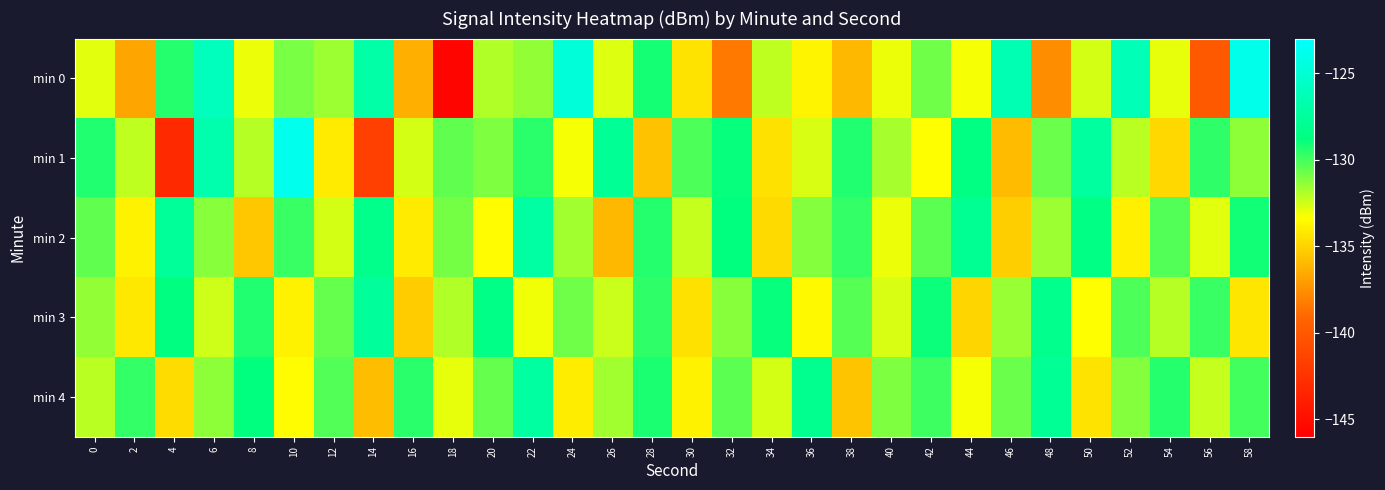

At which category does the chart reach its peak across all series?

10